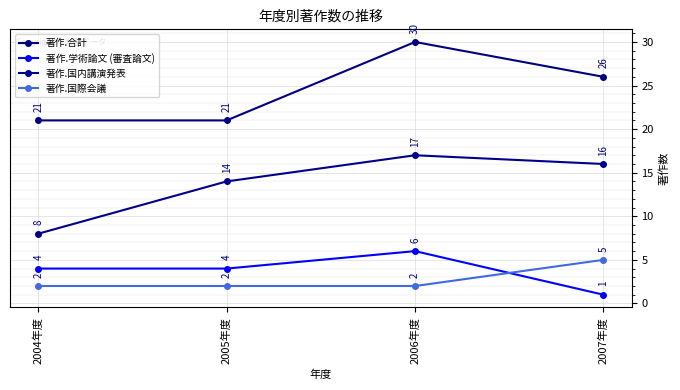

What is the smallest value displayed?

1